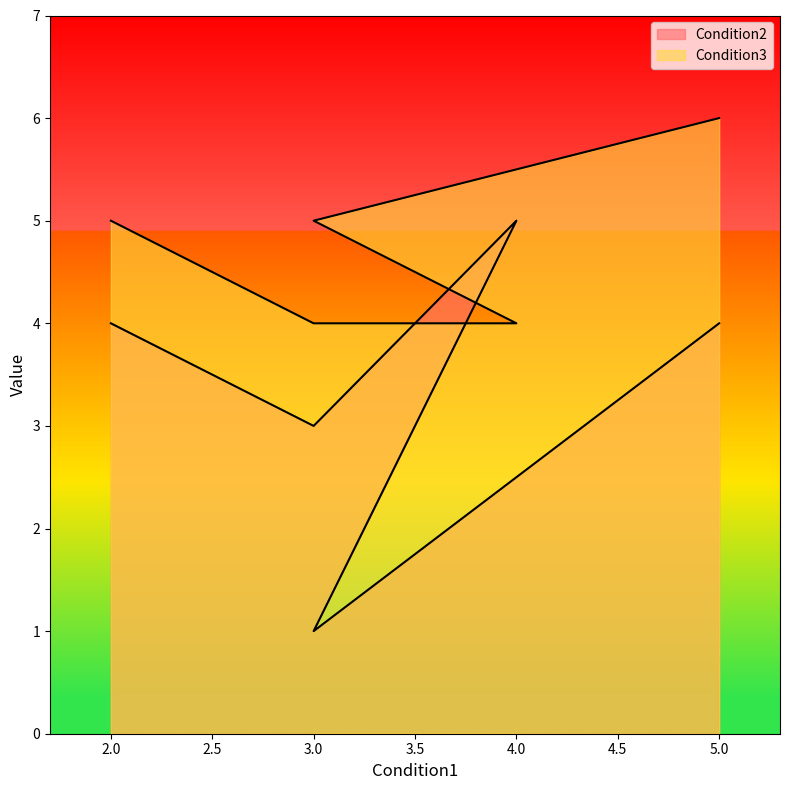

Is the value of Condition2 at 5.0 greater than the value of Condition3 at 5.0?

No